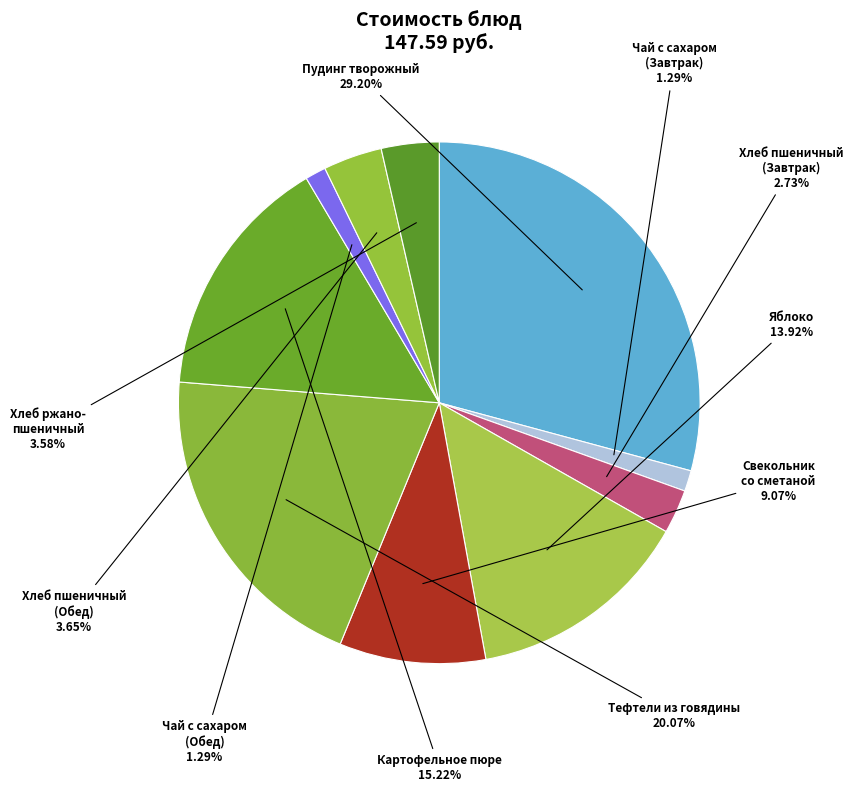

Count the number of slices in the pie.

10